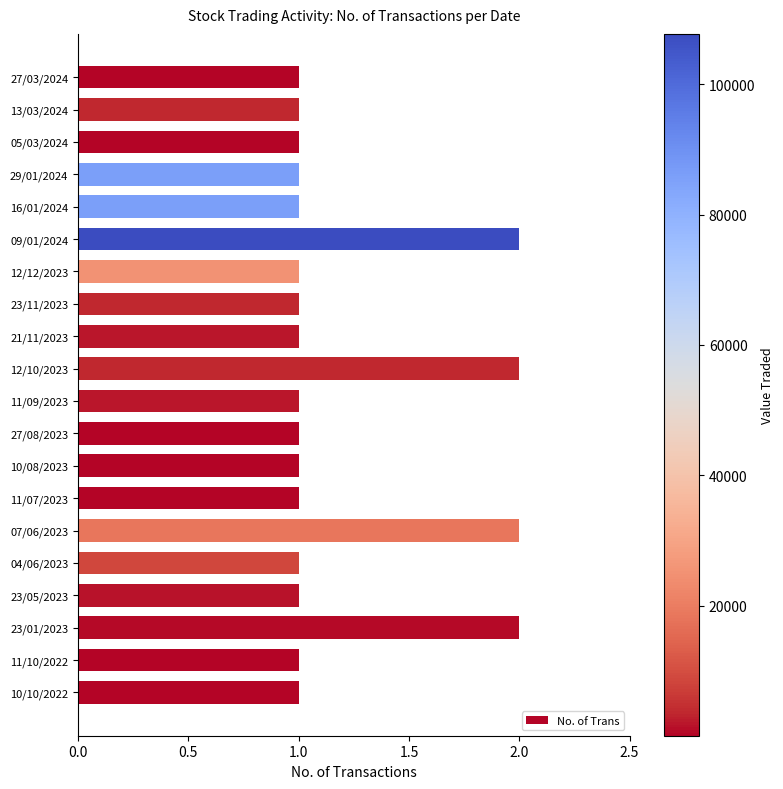

Which has a higher value, 23/01/2023 or 16/01/2024?

23/01/2023